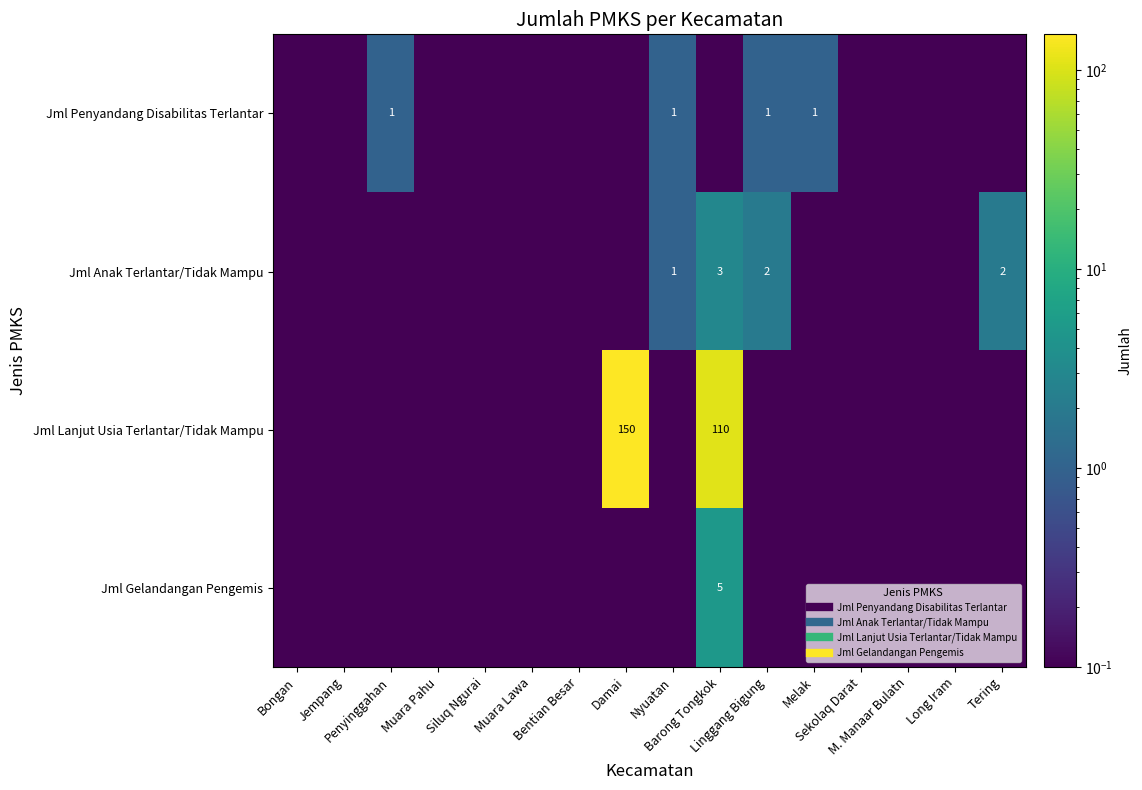

Between Bongan and Tering, which series saw the biggest shift?

Jml Anak Terlantar/Tidak Mampu